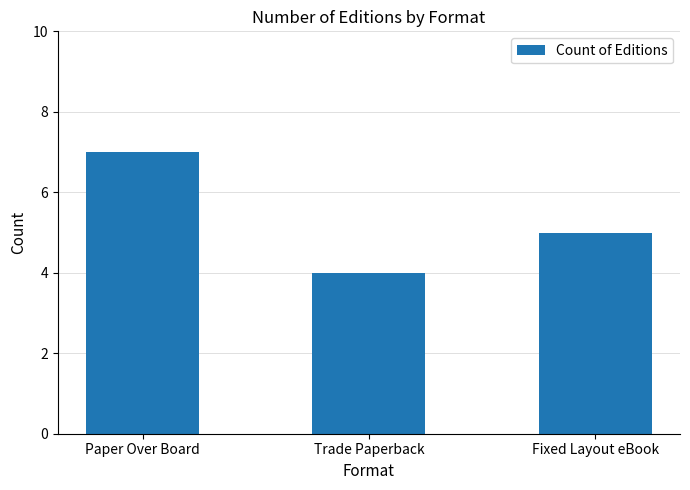

List the labels in order of value, largest first.

Paper Over Board, Fixed Layout eBook, Trade Paperback